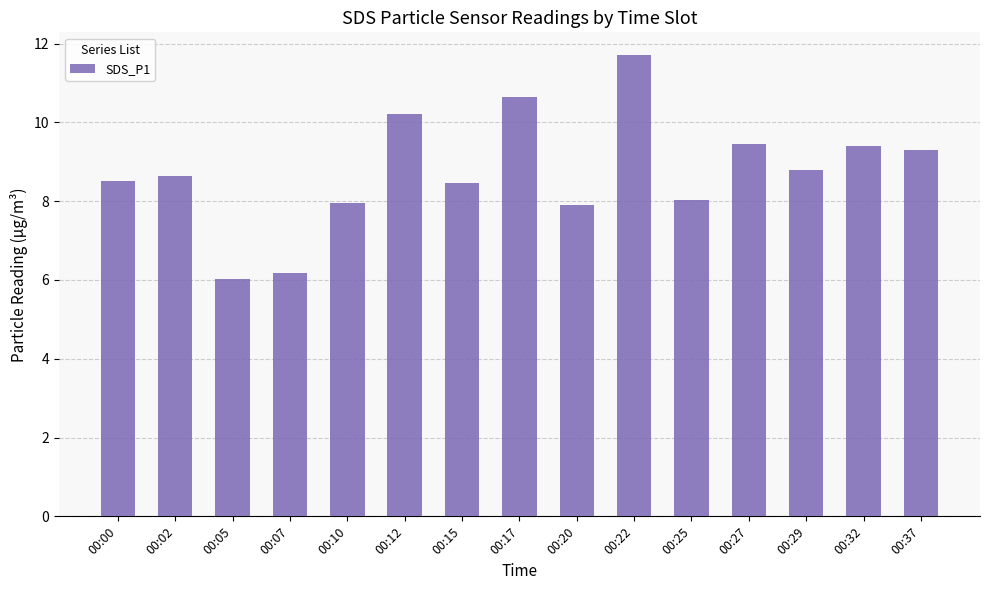

Which category has the highest value across all series?

00:22